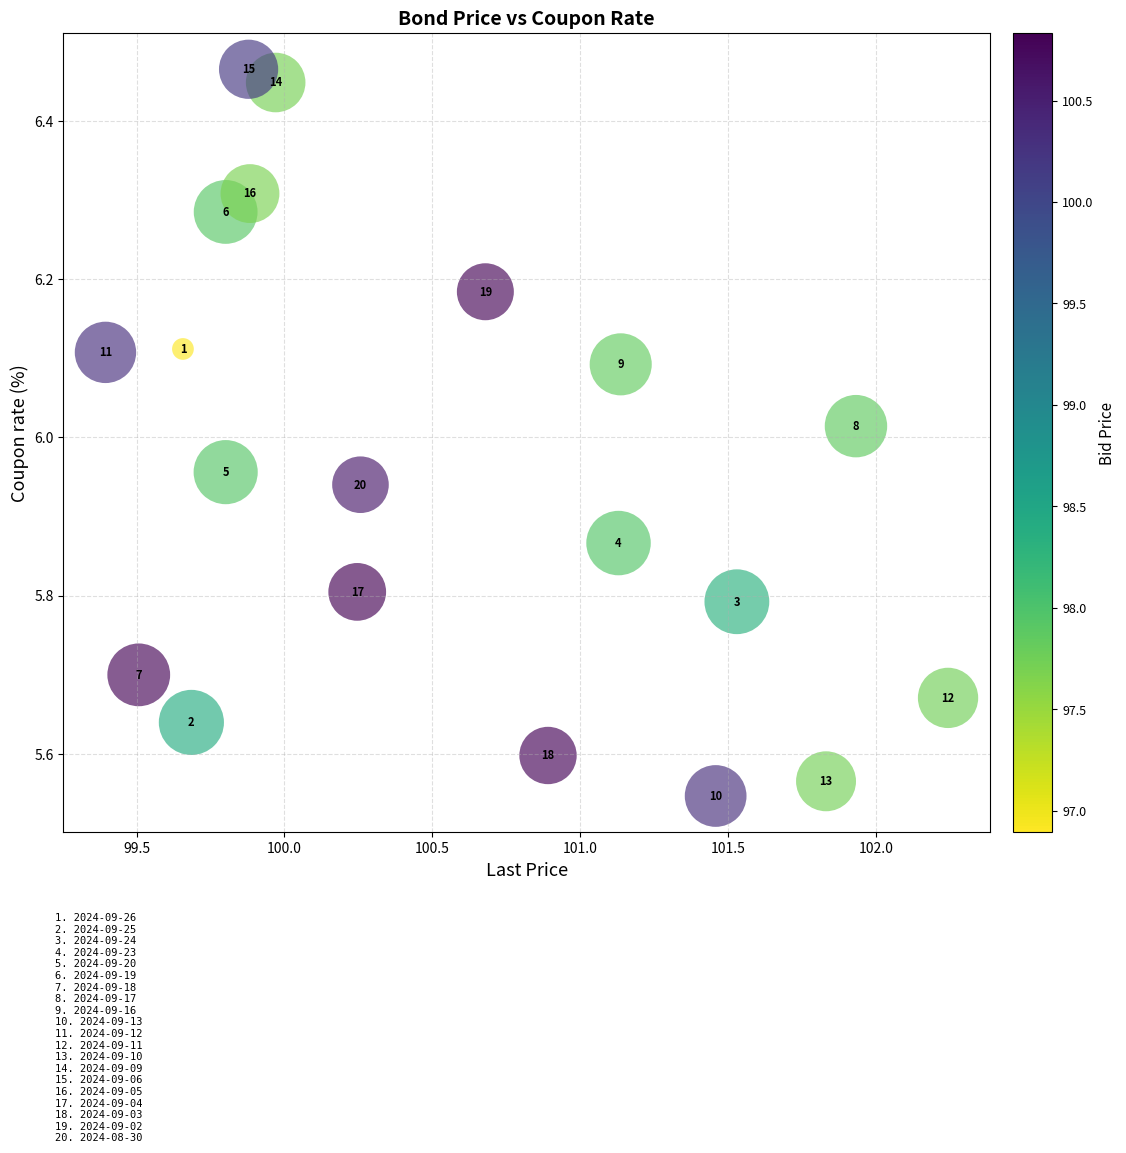

What is the range of Y values (max minus min)?

0.9